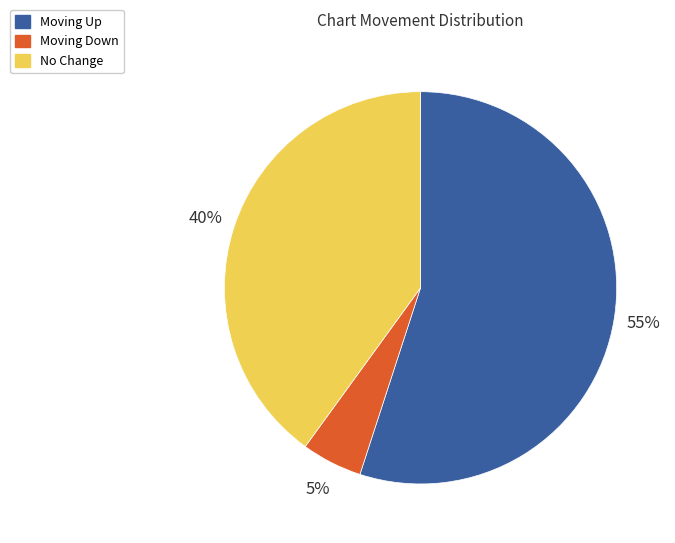

To the nearest percent, what is the combined percentage of No Change and Moving Up?

95%